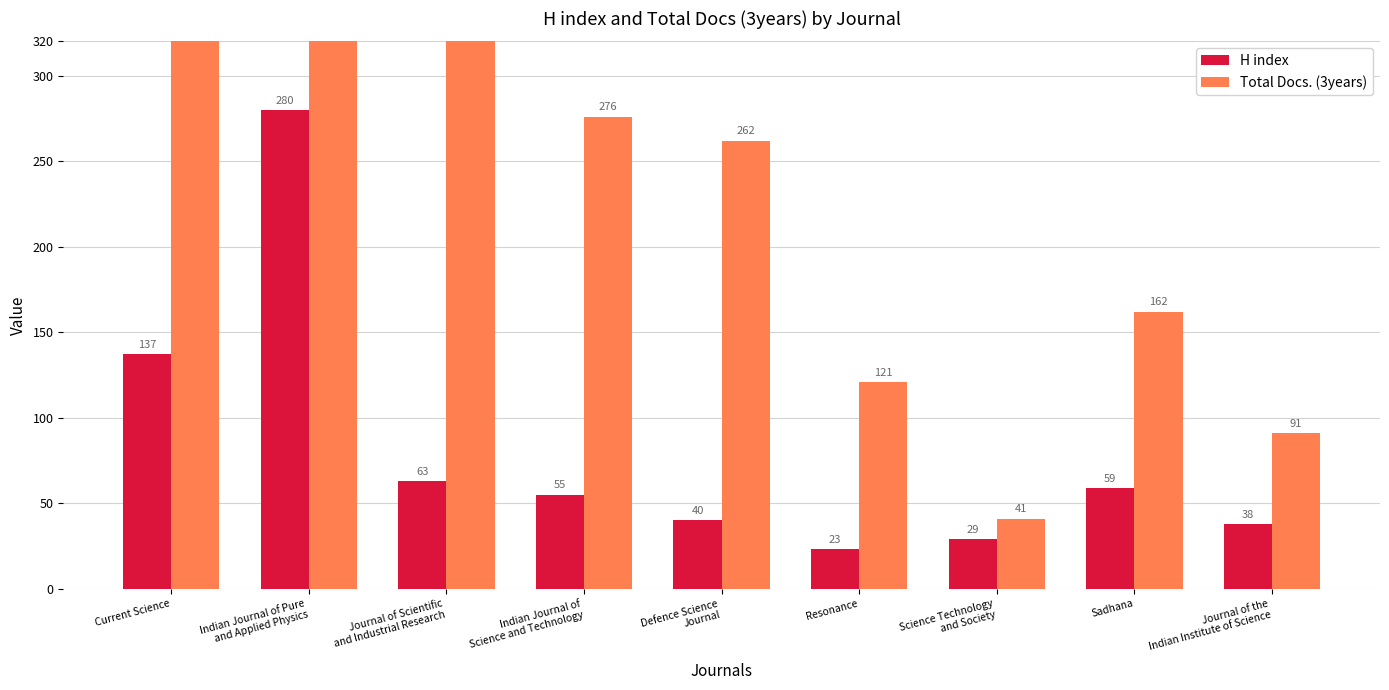

What is the difference between the maximum and second lowest values in the Total Docs. (3years) series?

2240